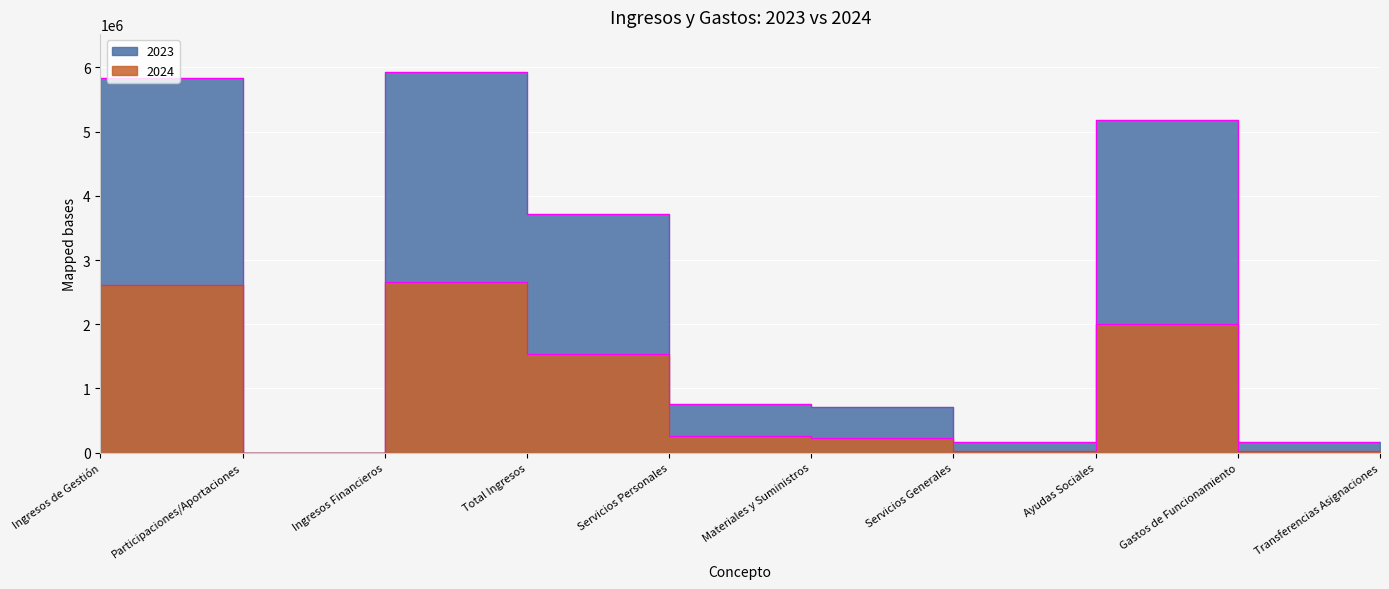

What is the difference between the 2024 values at Ingresos de Gestión and Ingresos Financieros?

48123.0